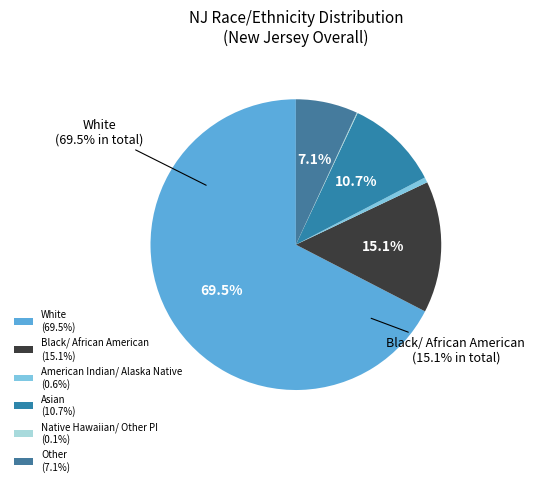

To the nearest percent, what percentage of the pie is American Indian/ Alaska Native?

1%